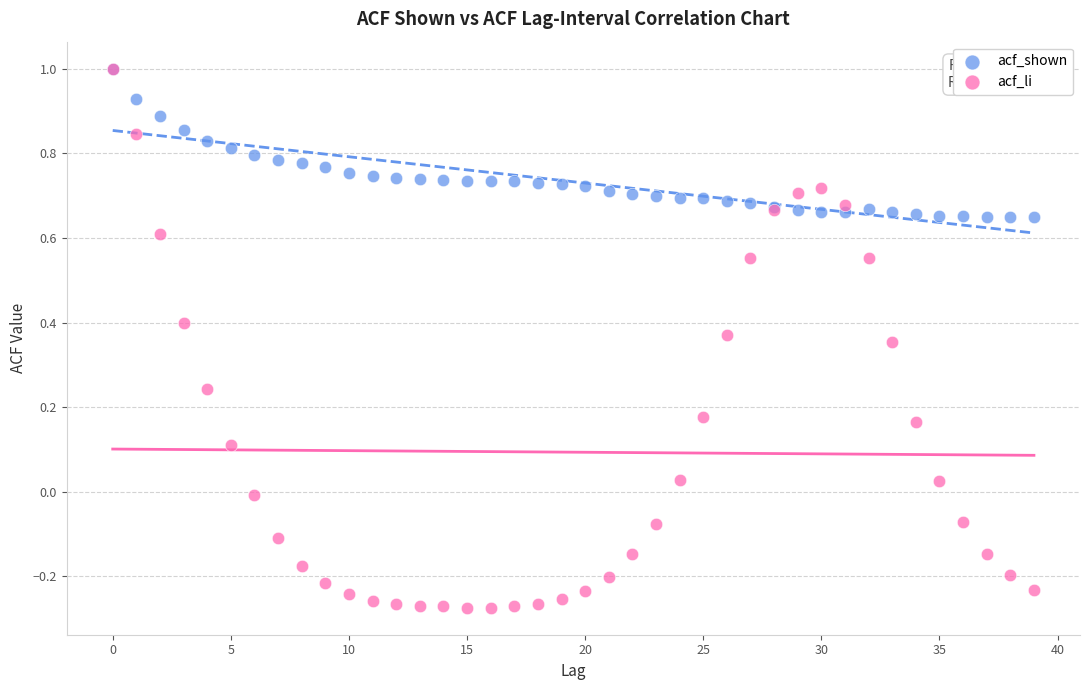

What are all the series names shown in the legend?

acf_shown, acf_li